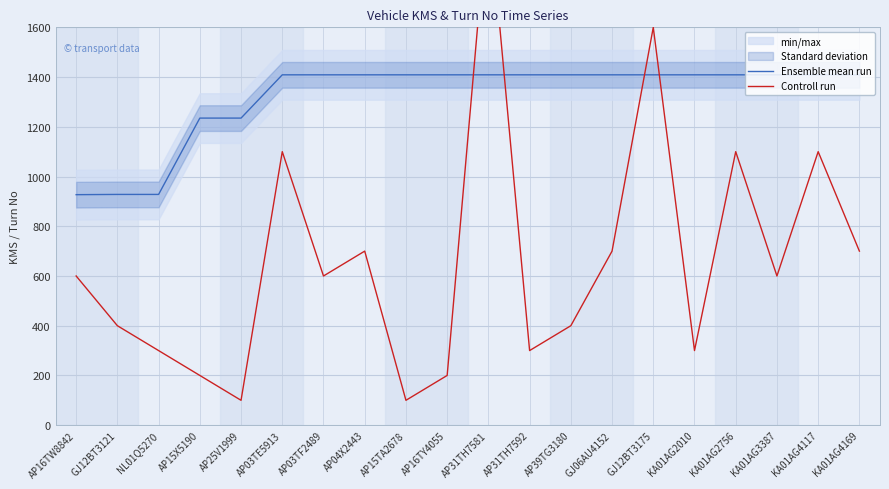

What is the value of the Ensemble mean run point at the 14th from the left?

1409